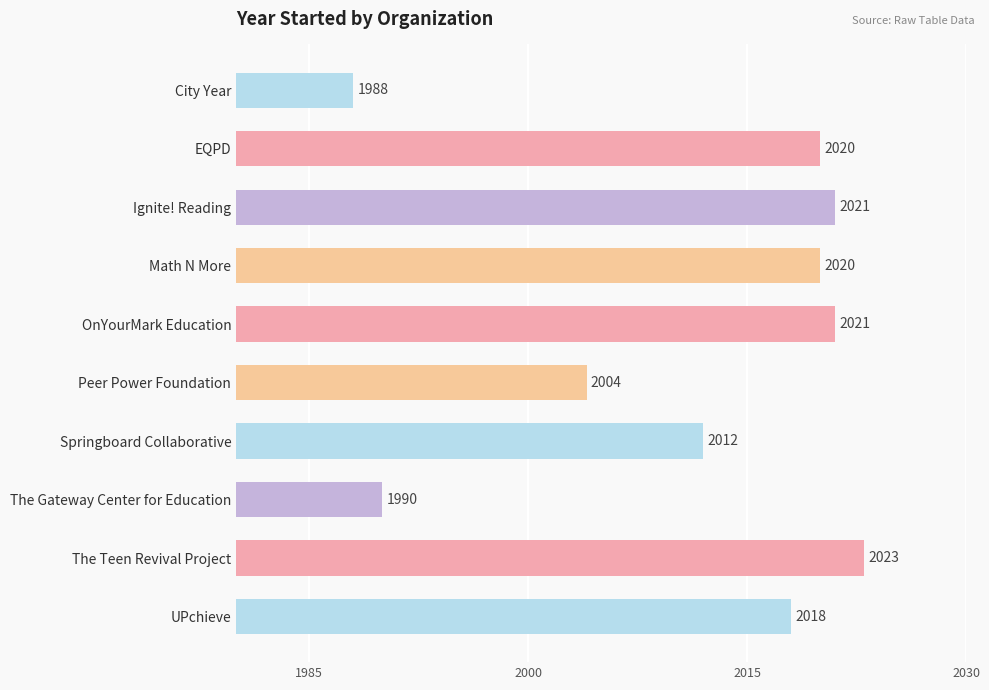

Which label corresponds to the largest value in the chart?

The Teen Revival Project